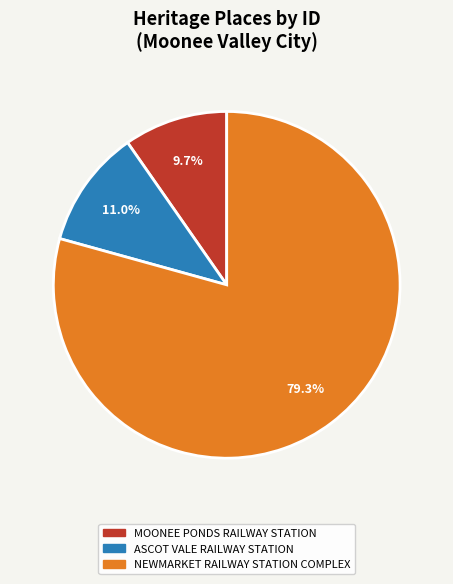

To the nearest percent, what is the difference between the MOONEE PONDS RAILWAY STATION and ASCOT VALE RAILWAY STATION slice percentages?

1%